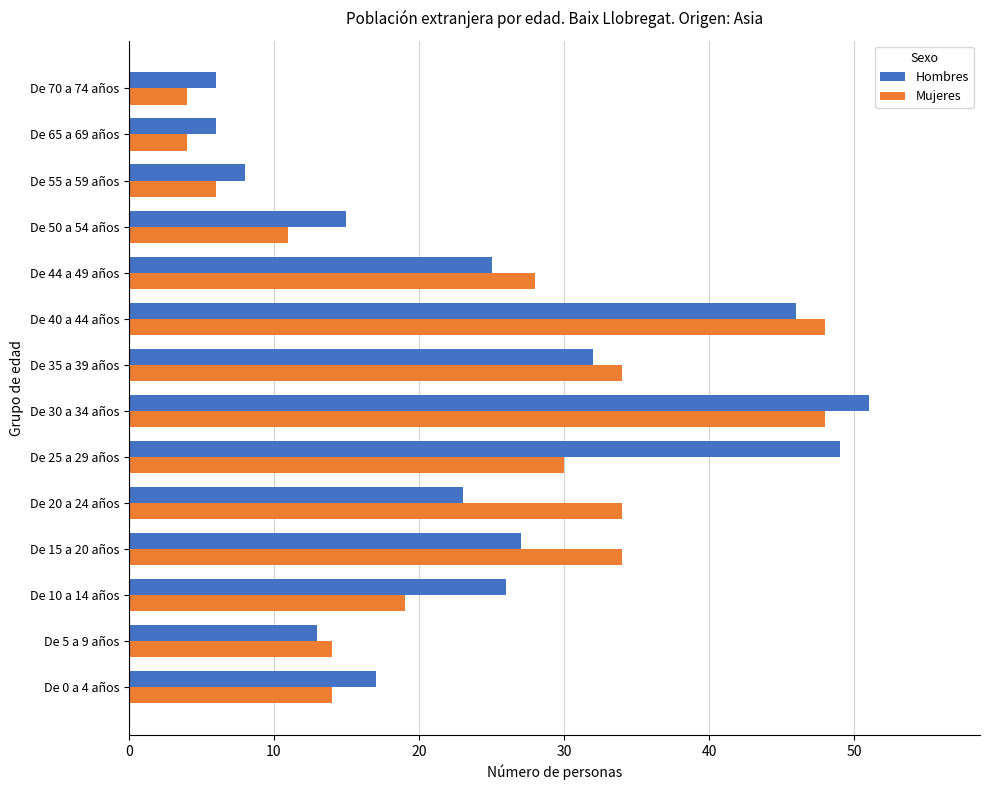

What is the smallest value displayed?

4